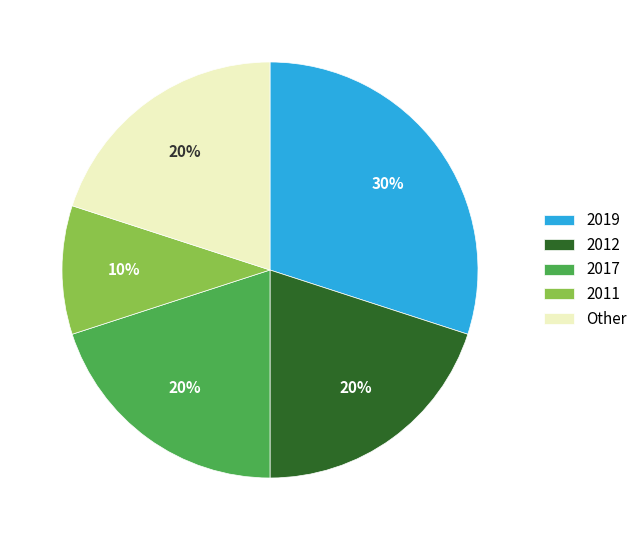

Which category has the biggest portion of the pie?

2019